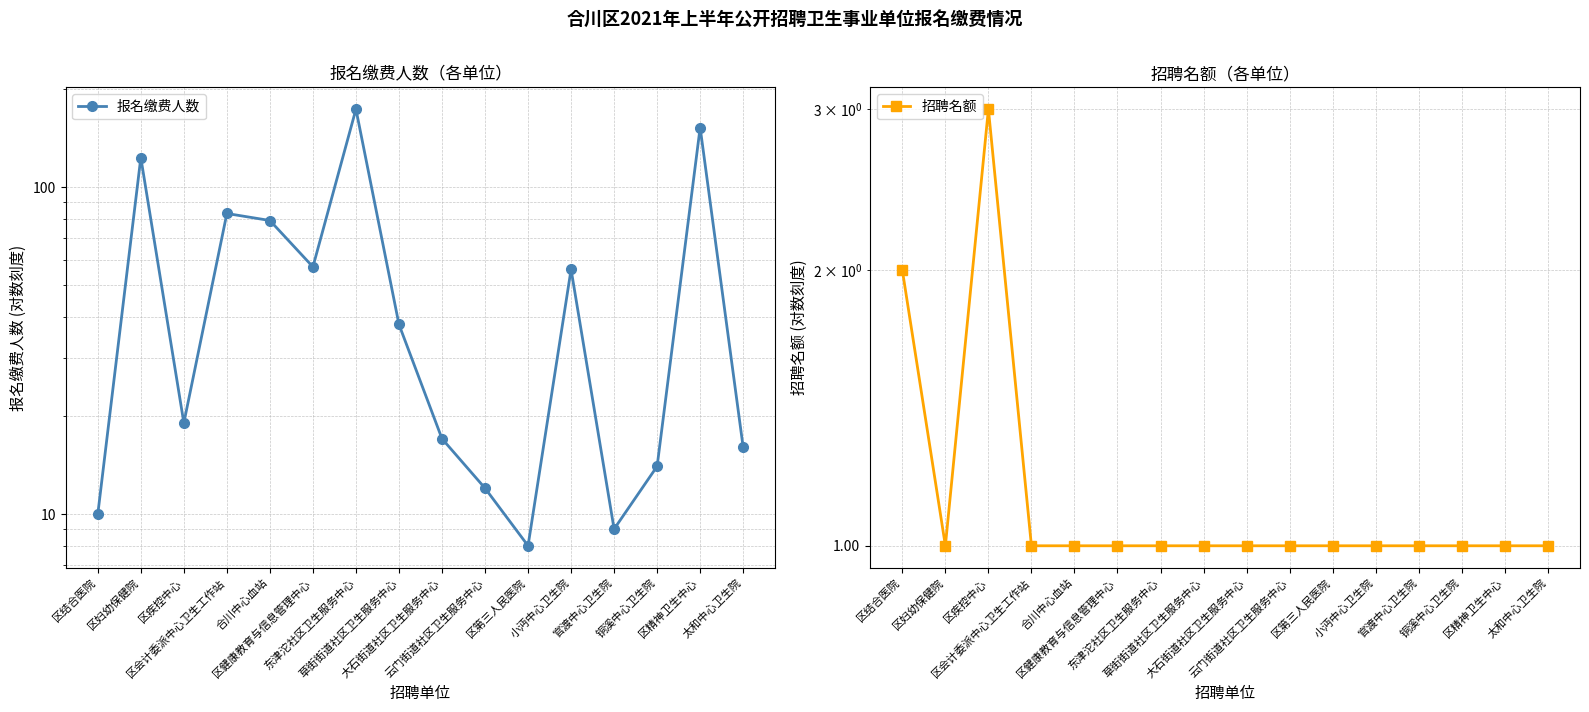

Does the chart have visible grid lines?

Yes